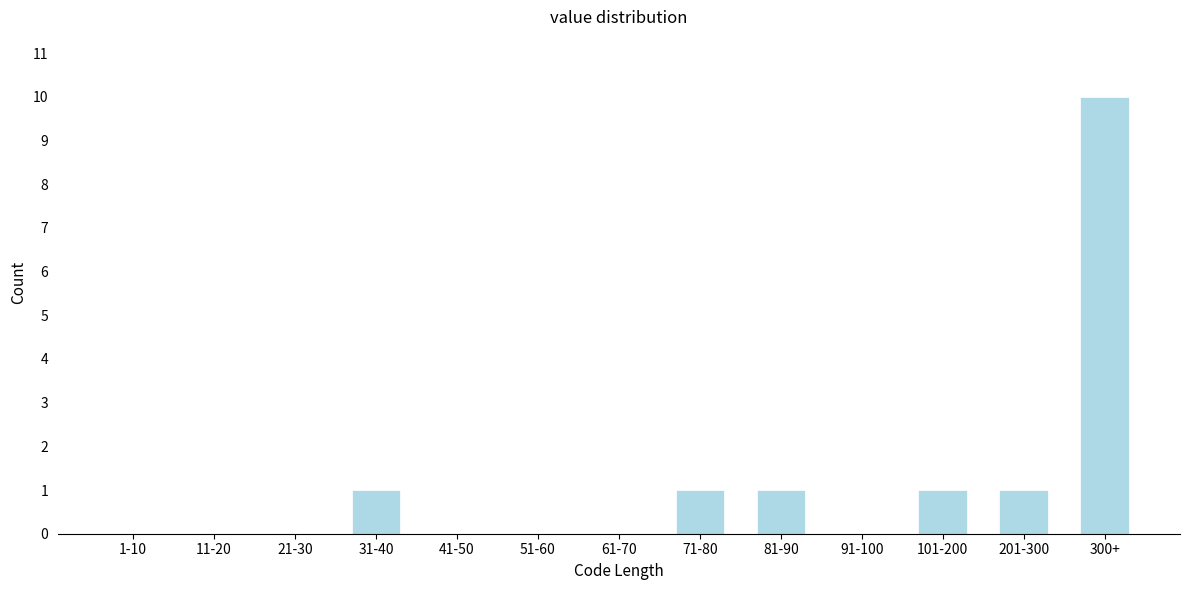

Reading left to right, list all the values displayed in this chart.

1-10=0	11-20=0	21-30=0	31-40=1	41-50=0	51-60=0	61-70=0	71-80=1	81-90=1	91-100=0	101-200=1	201-300=1	300+=10